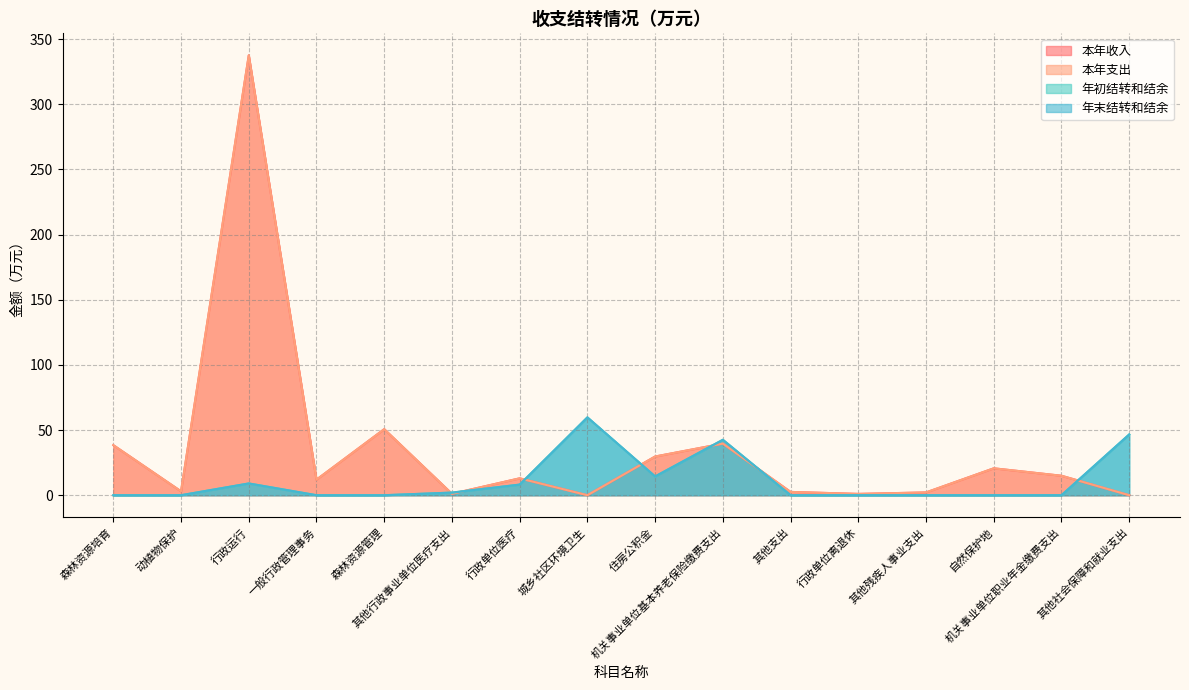

How many interior local valleys does the 年初结转和结余 series have?

1